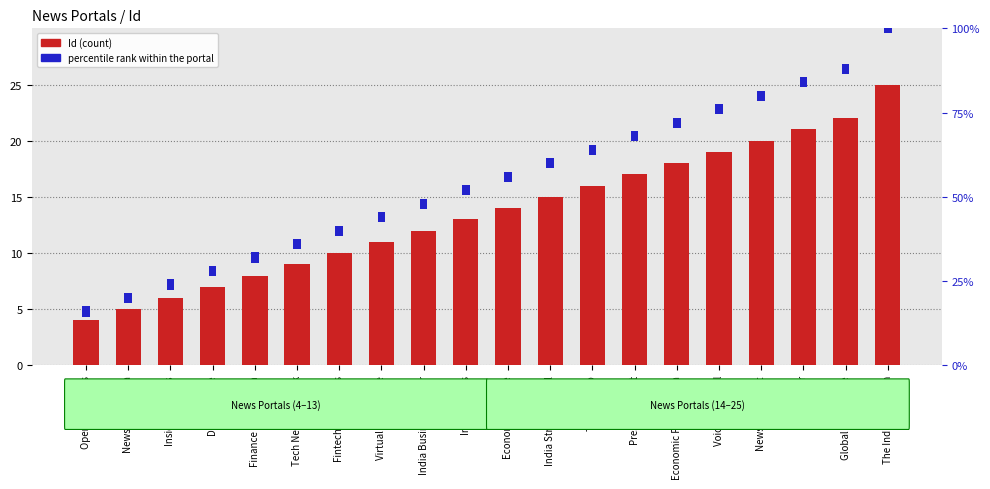

Reading left to right, list all the values displayed in this chart.

Id (count): 4	5	6	7	8	9	10	11	12	13	14	15	16	17	18	19	20	21	22	25
percentile rank within the portal: 3	3	3	3	3	3	3	3	3	3	3	3	3	3	3	3	3	3	3	3